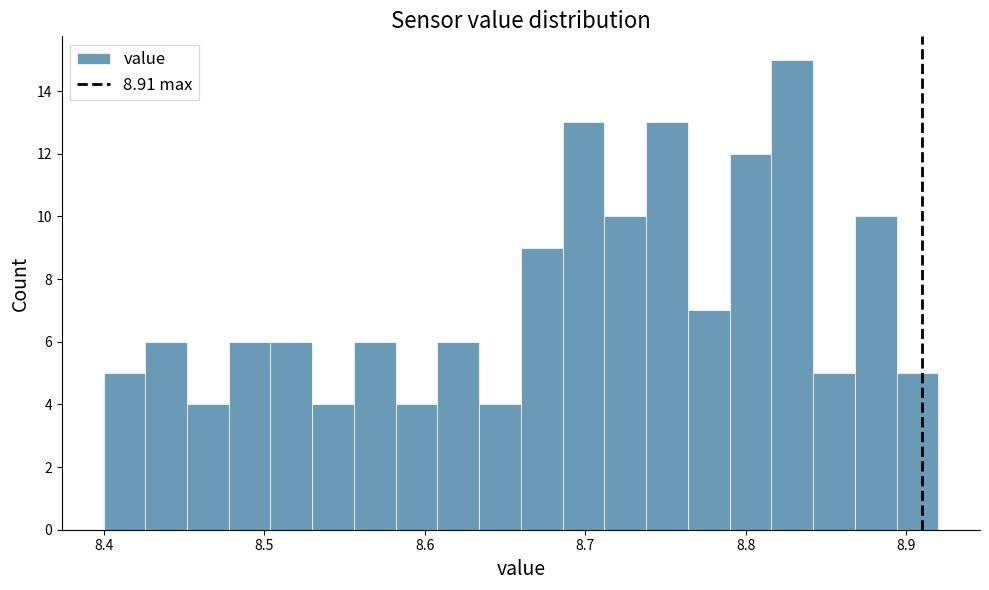

Around what value on the x-axis is the tallest bar? Give the approximate position of its centre, as read against the axis.

8.83